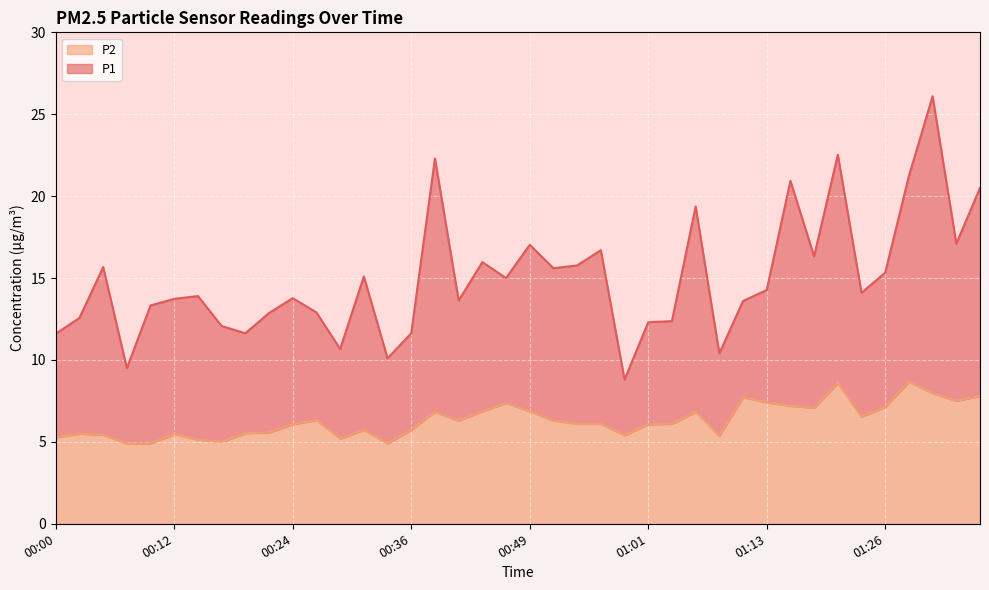

At which category does P1 reach its first local valley?

00:07